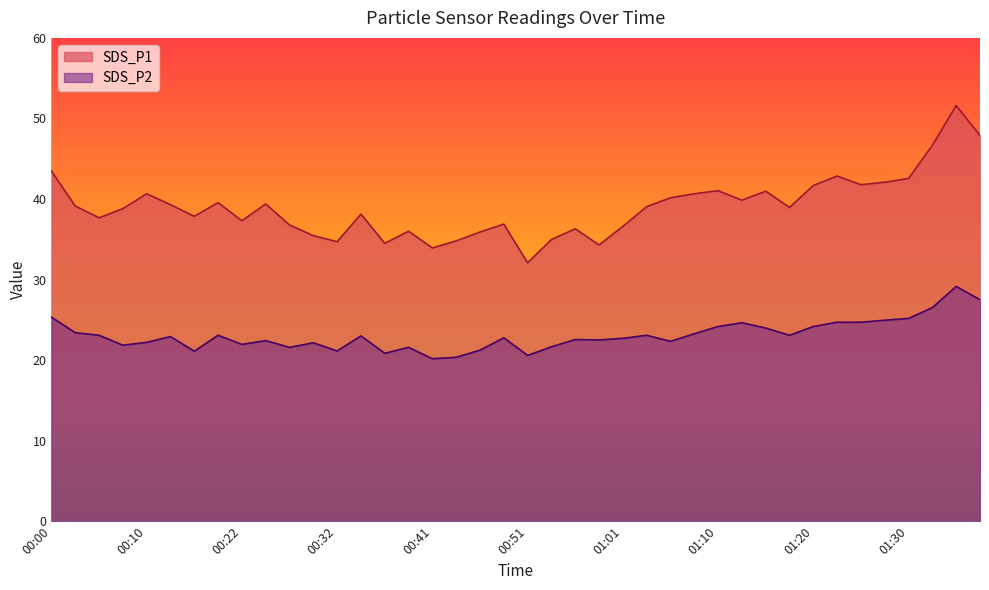

List the series in order of their peak value, lowest first.

SDS_P2, SDS_P1